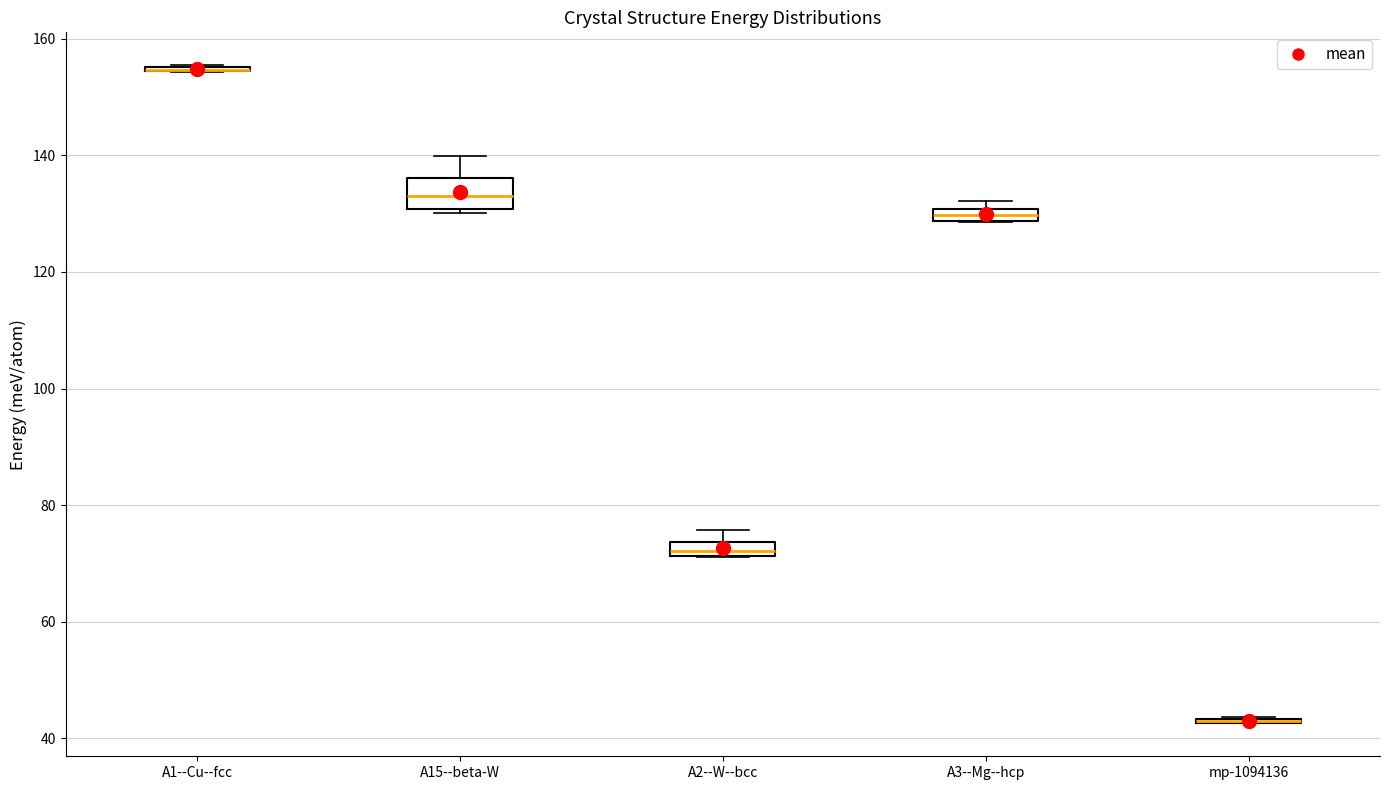

Comparing the boxes themselves (not the whiskers), which one is the tallest?

A15--beta-W